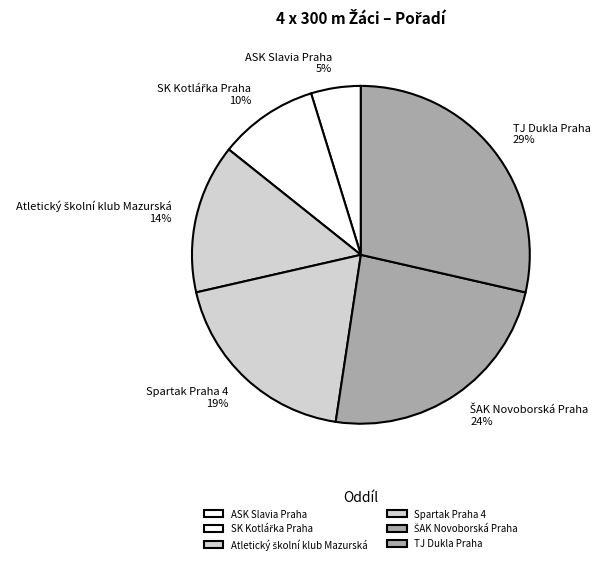

Combined, do TJ Dukla Praha and ASK Slavia Praha account for over 50%?

No